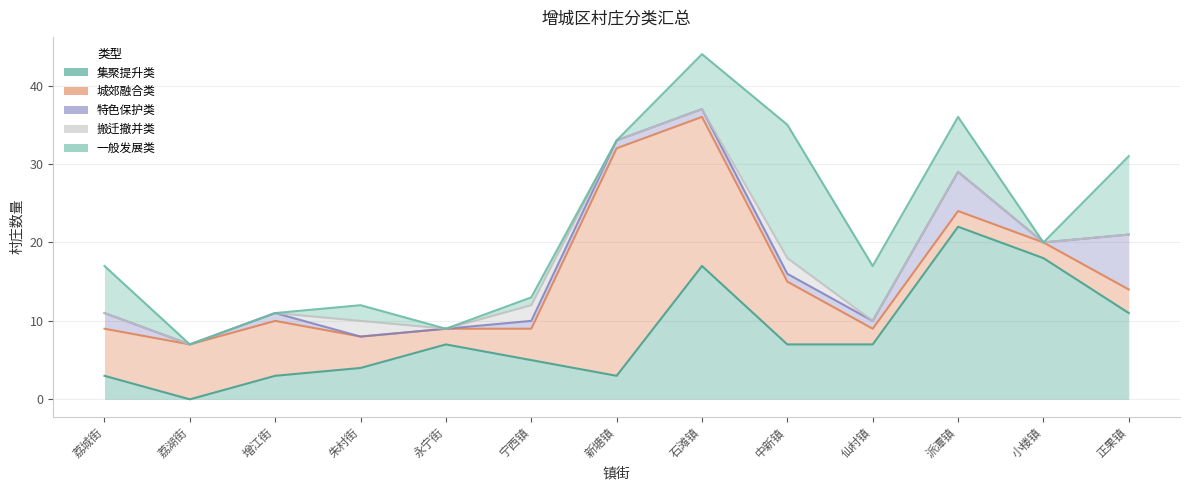

How many data points in 城郊融合类 are less than 4?

5